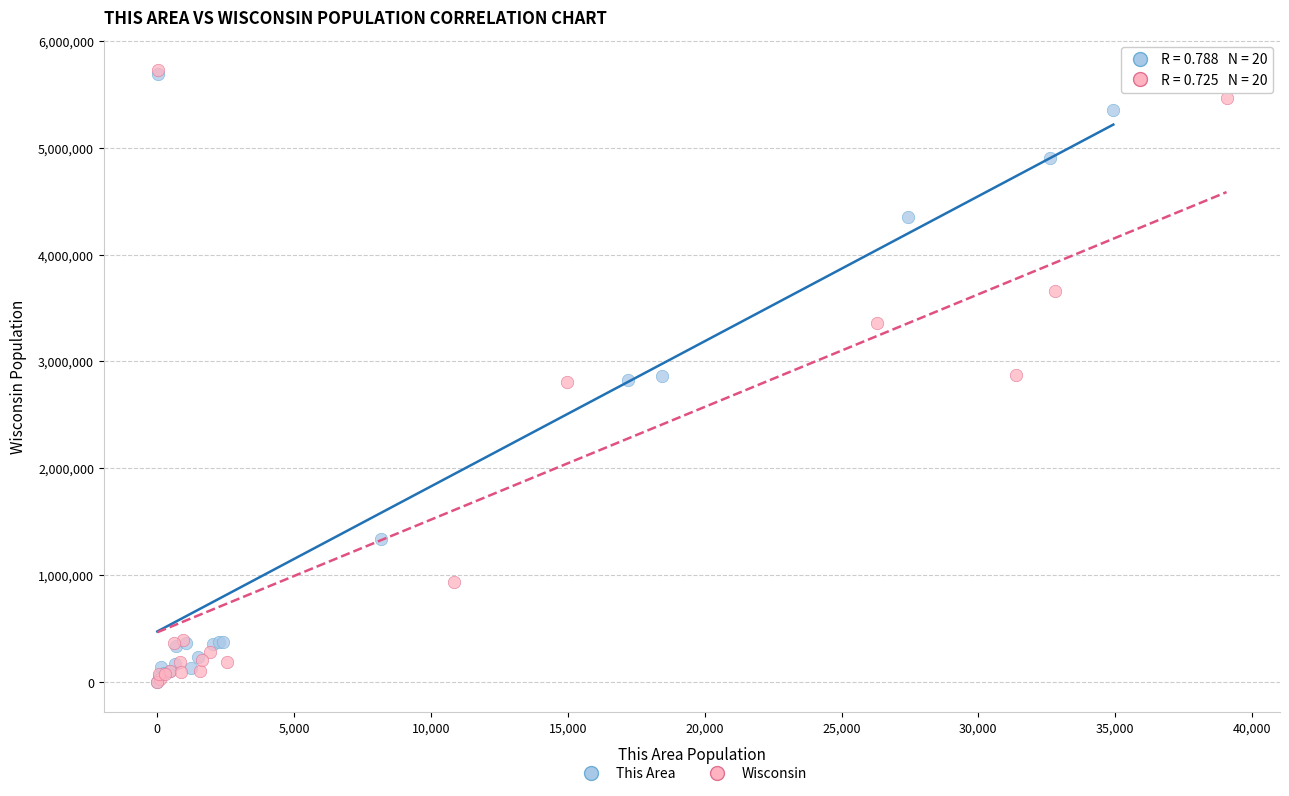

What are all the series names shown in the legend?

This Area, Wisconsin